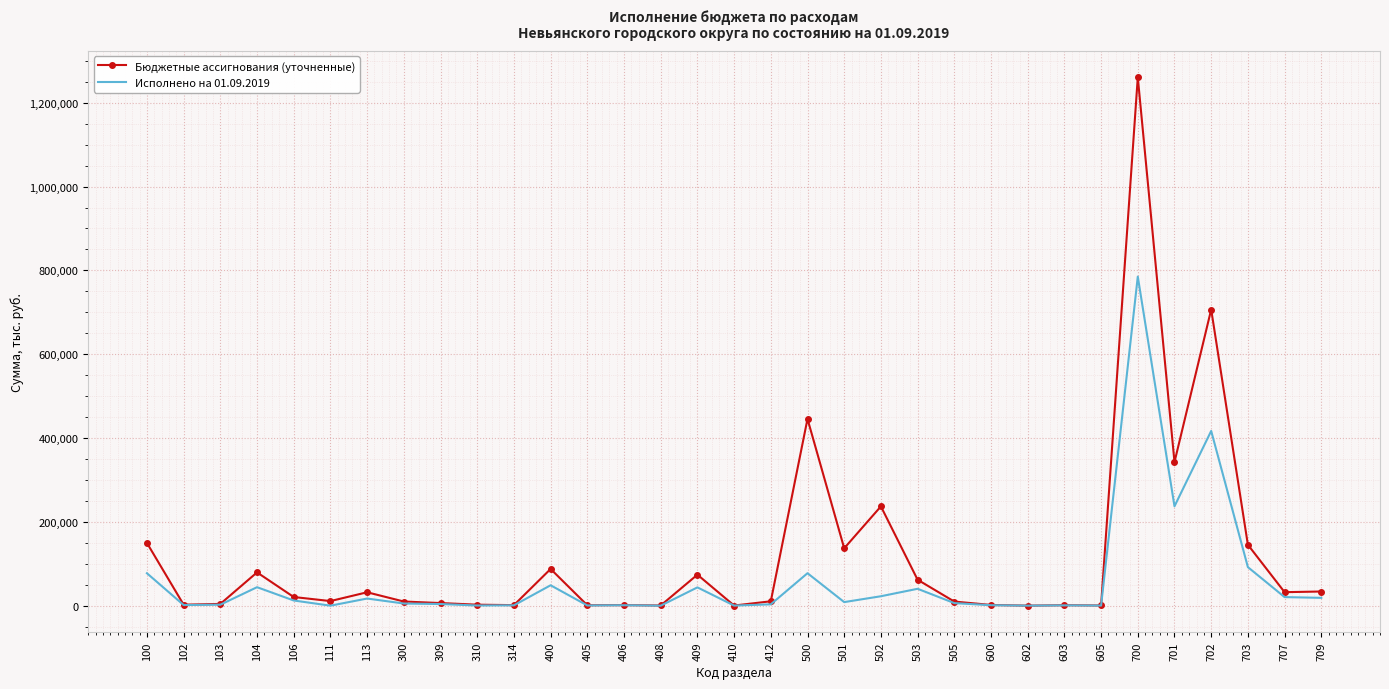

What is the sum of the Исполнено на 01.09.2019 values at 603 and 412?

3945.4